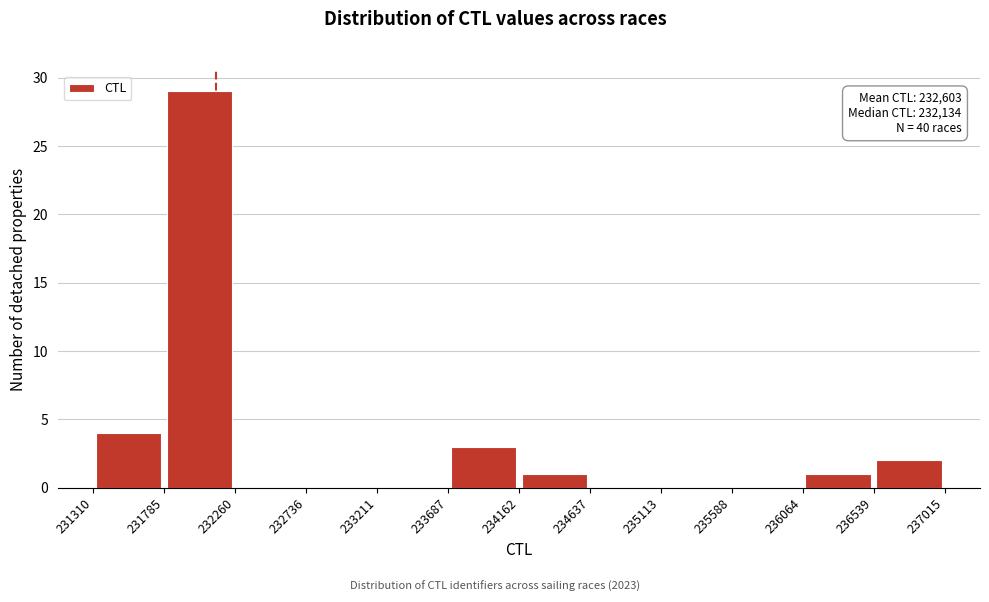

Over which range of the x-axis is the bar tallest?

231785 to 232260